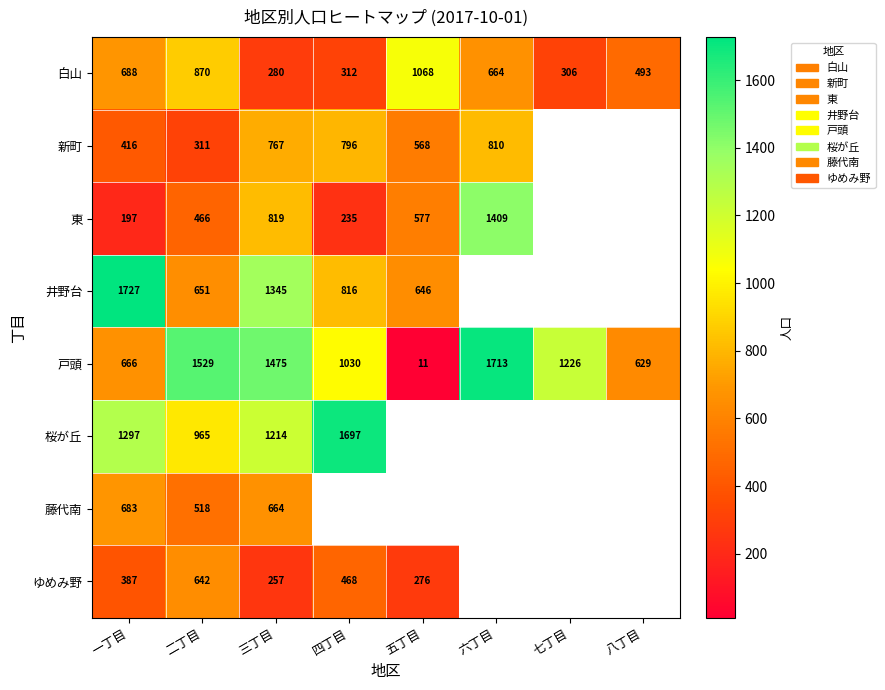

What is the spread (max minus min) of values at 三丁目?

1218